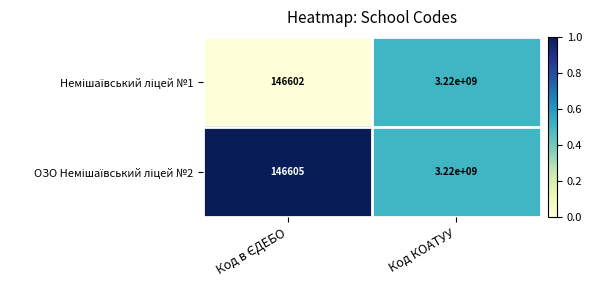

What is the smallest value displayed?

146602